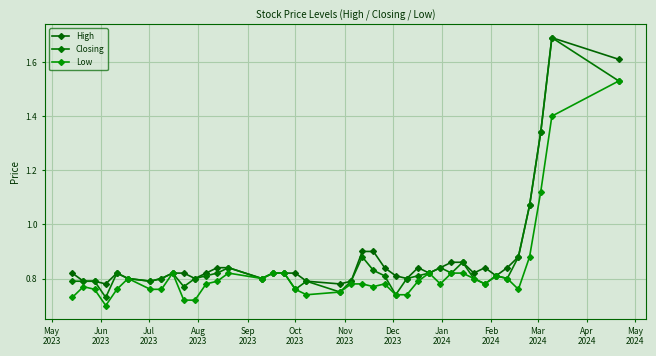

What is the minimum value for Closing?

0.7